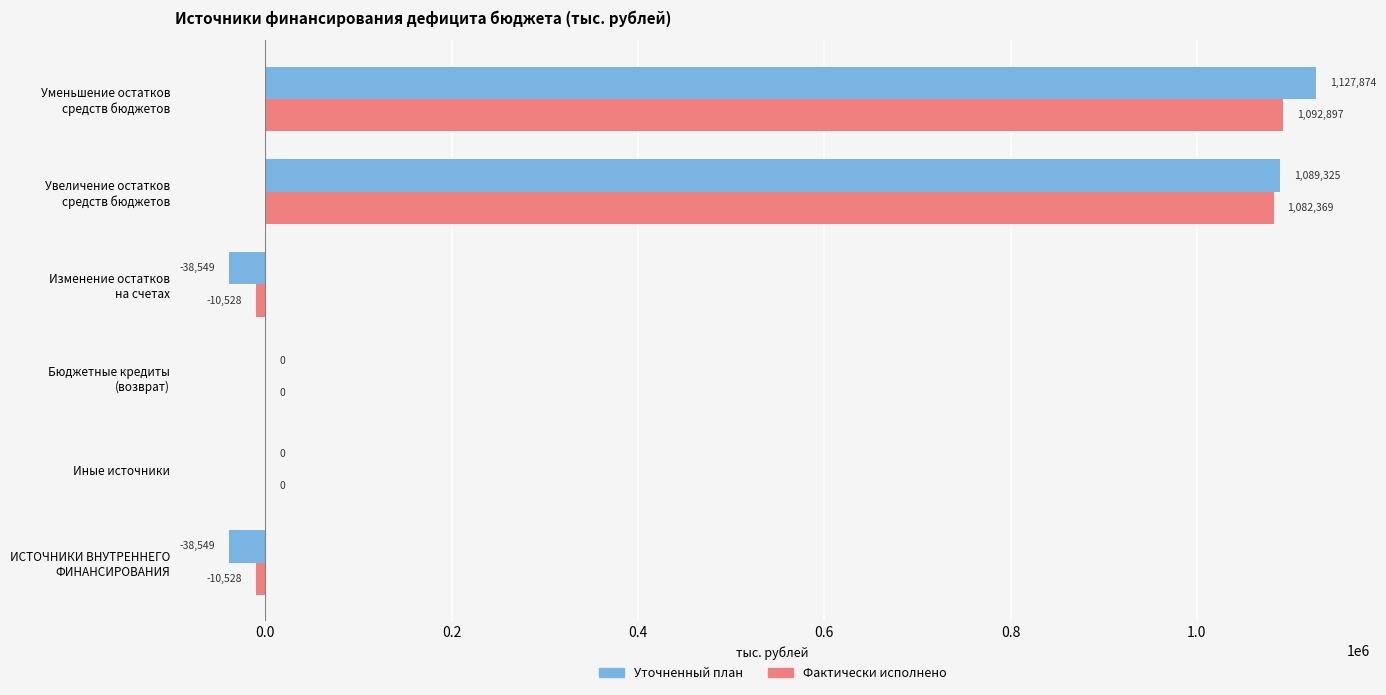

The value of Фактически исполнено at Иные источники is 0.0. True or false?

True